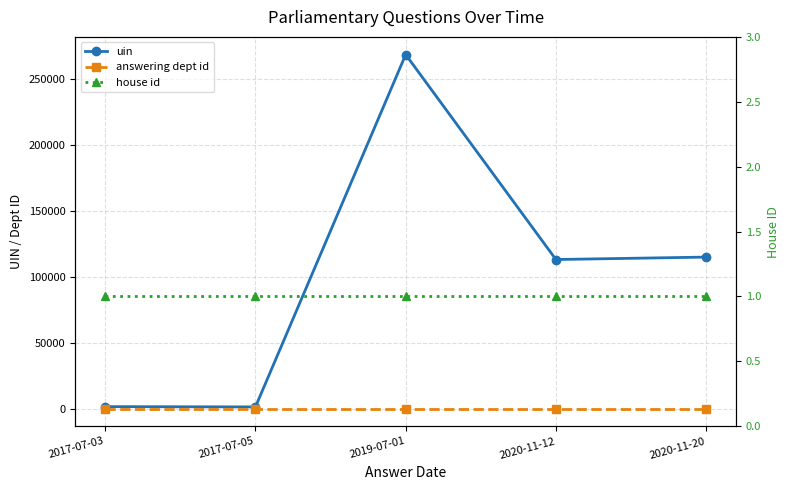

What value does the house id series have at 2017-07-03?

1